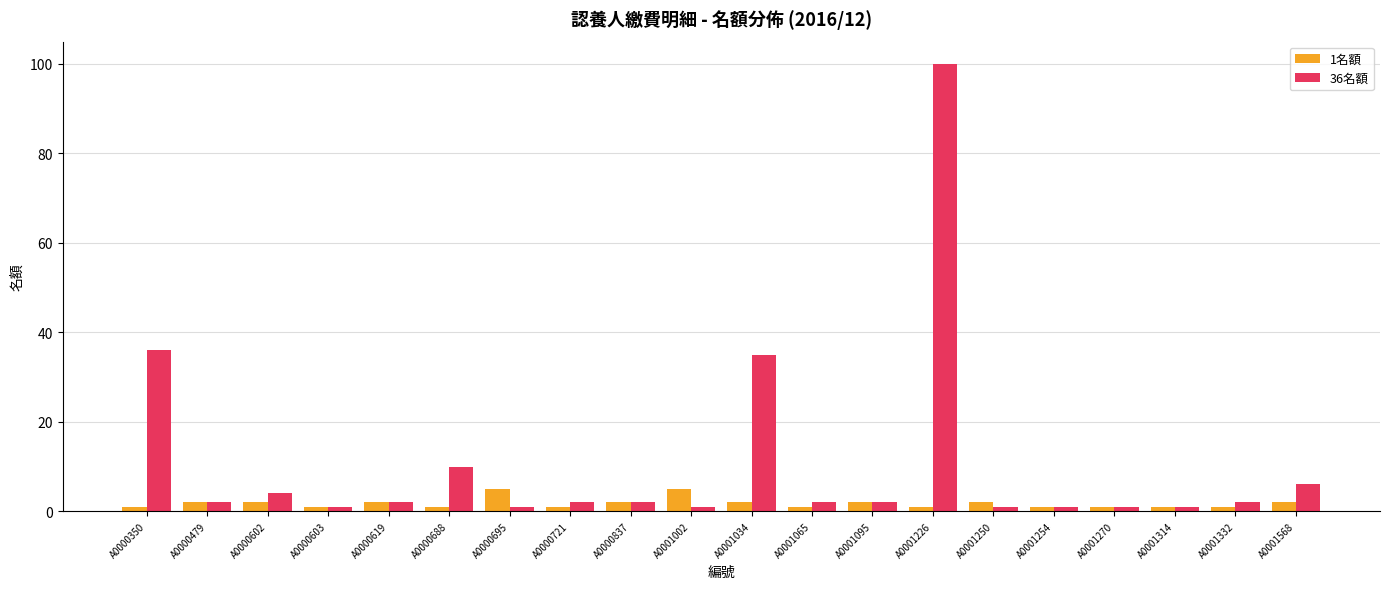

How many bars are there in each group?

2